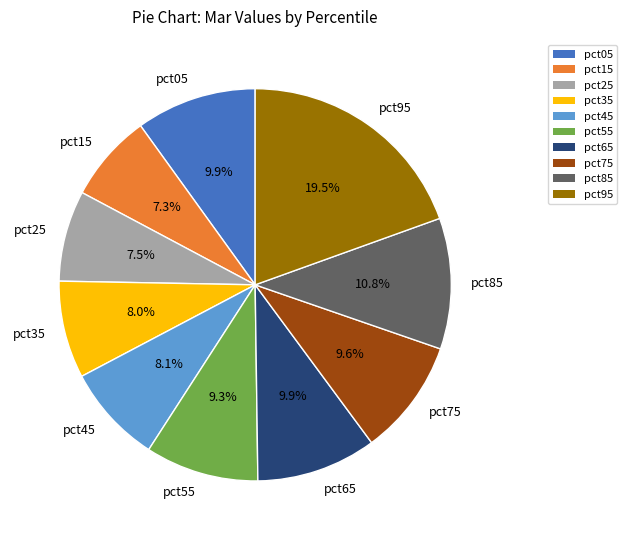

Which category has the biggest portion of the pie?

pct95